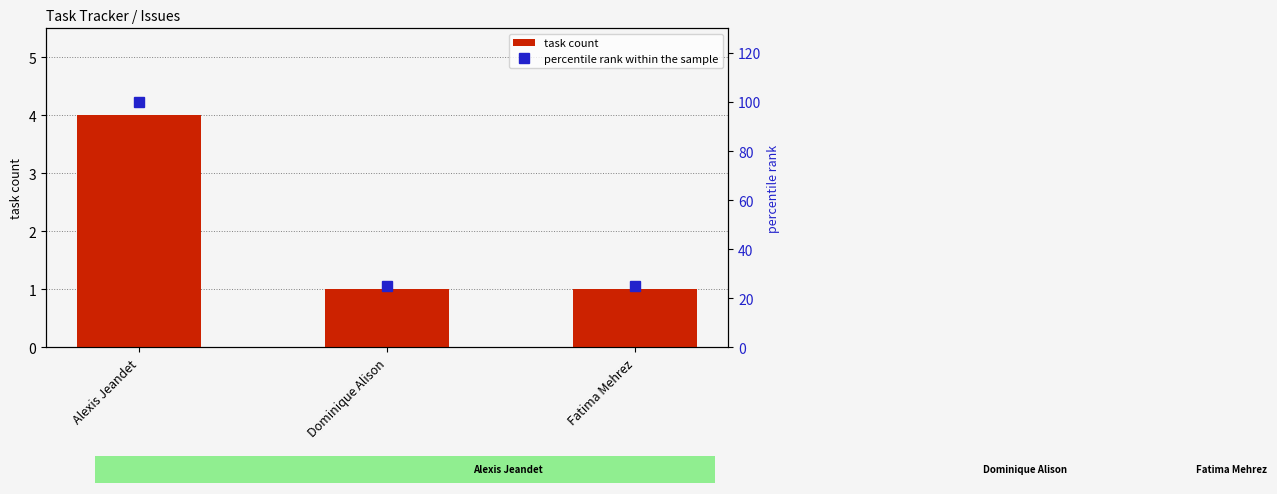

List the series in order of their peak value, lowest first.

task count, percentile rank within the sample